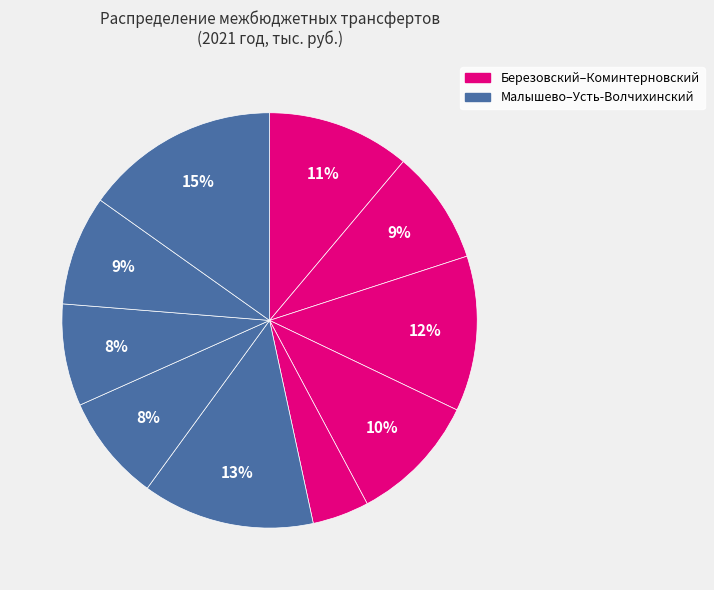

Is there a majority slice in this chart?

No